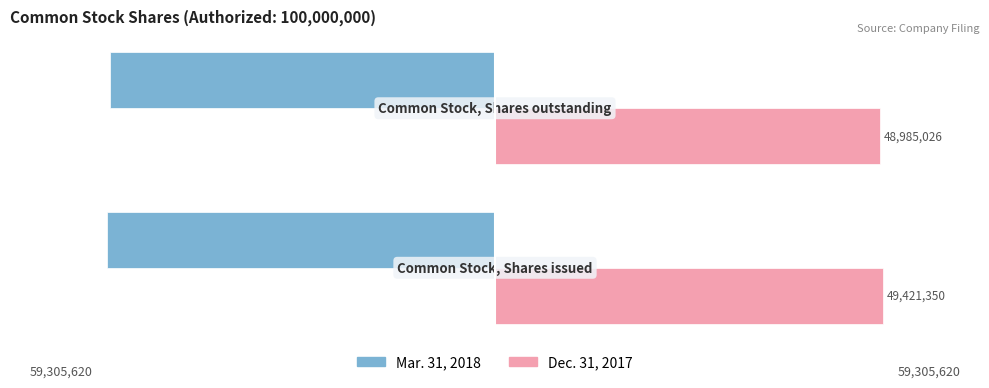

List the series in order of their overall mean, lowest first.

Mar. 31, 2018, Dec. 31, 2017